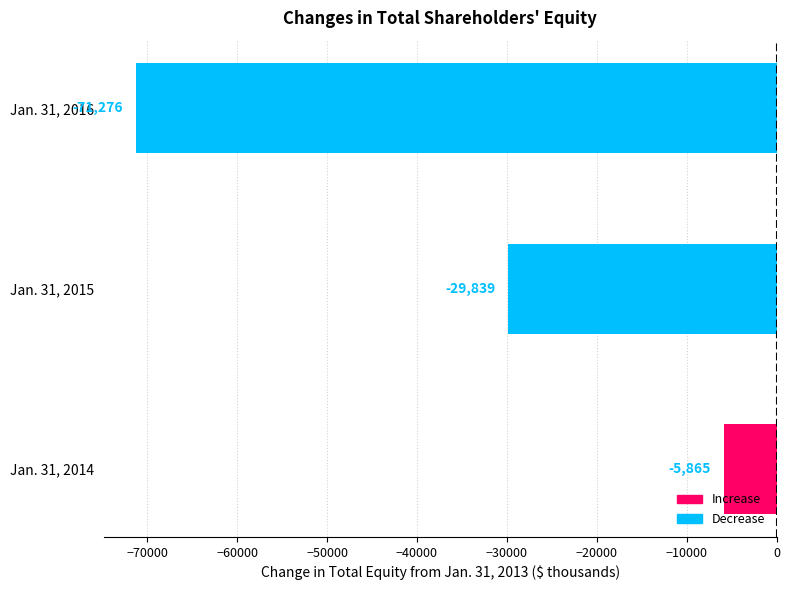

Reading top to bottom, transcribe all the data shown in this chart.

-71276	-29839	-5865